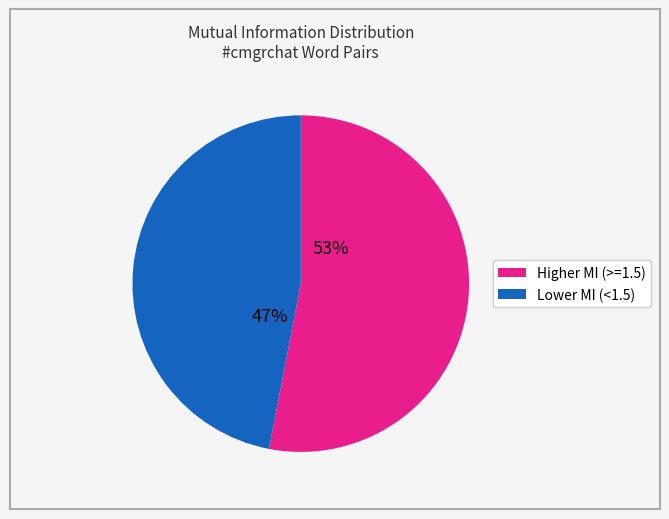

How many segments does this pie chart have?

2